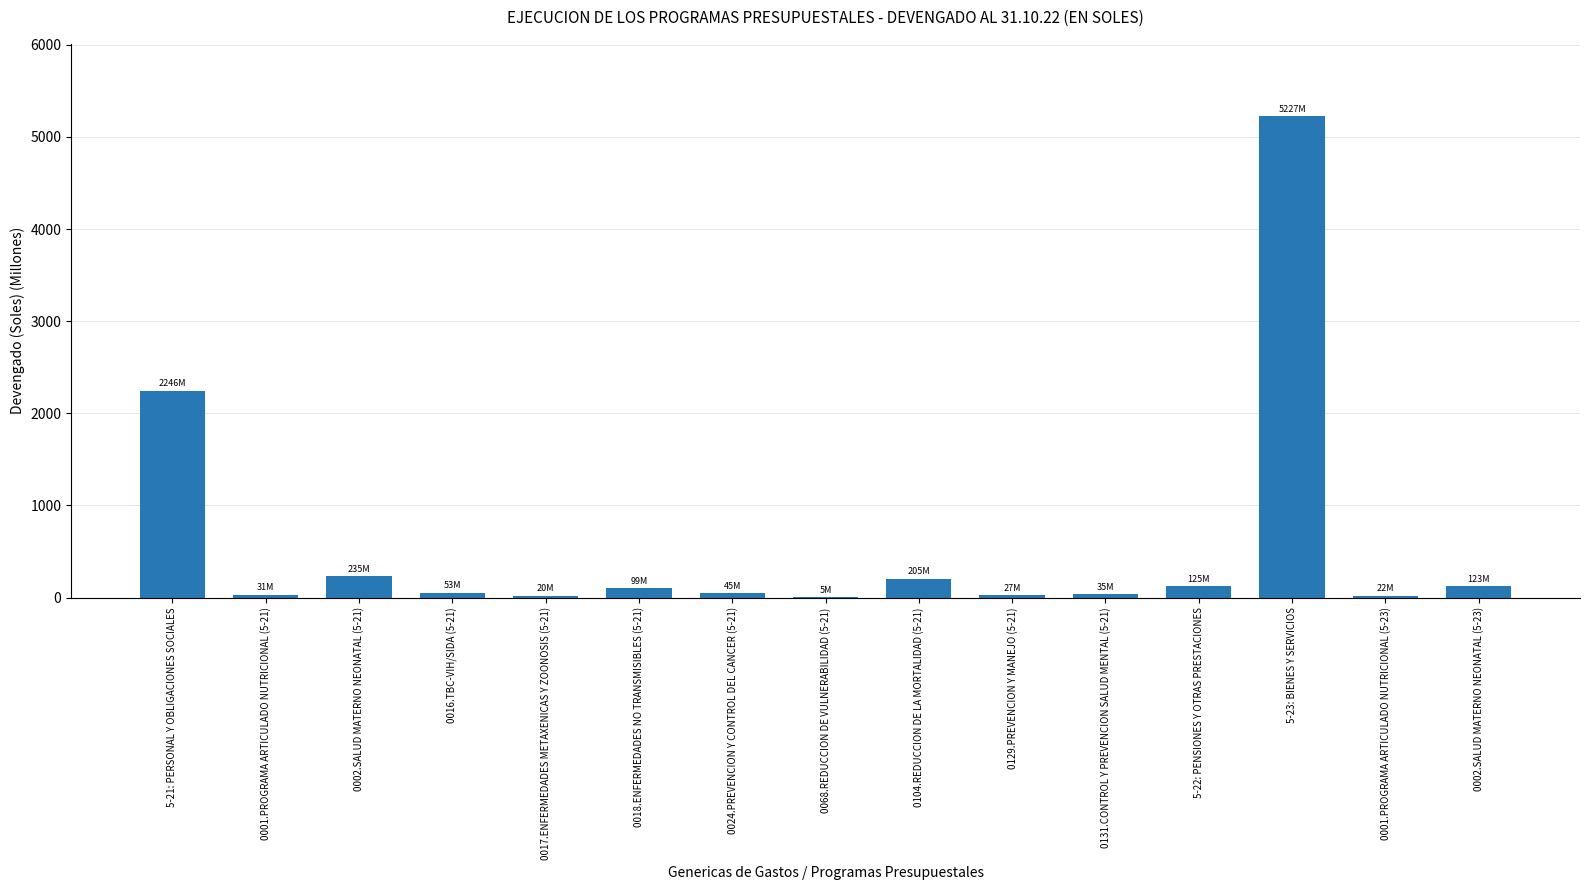

What is the change in value from 0001.PROGRAMA ARTICULADO NUTRICIONAL (5-21) to 0129.PREVENCION Y MANEJO (5-21)?

-4.5